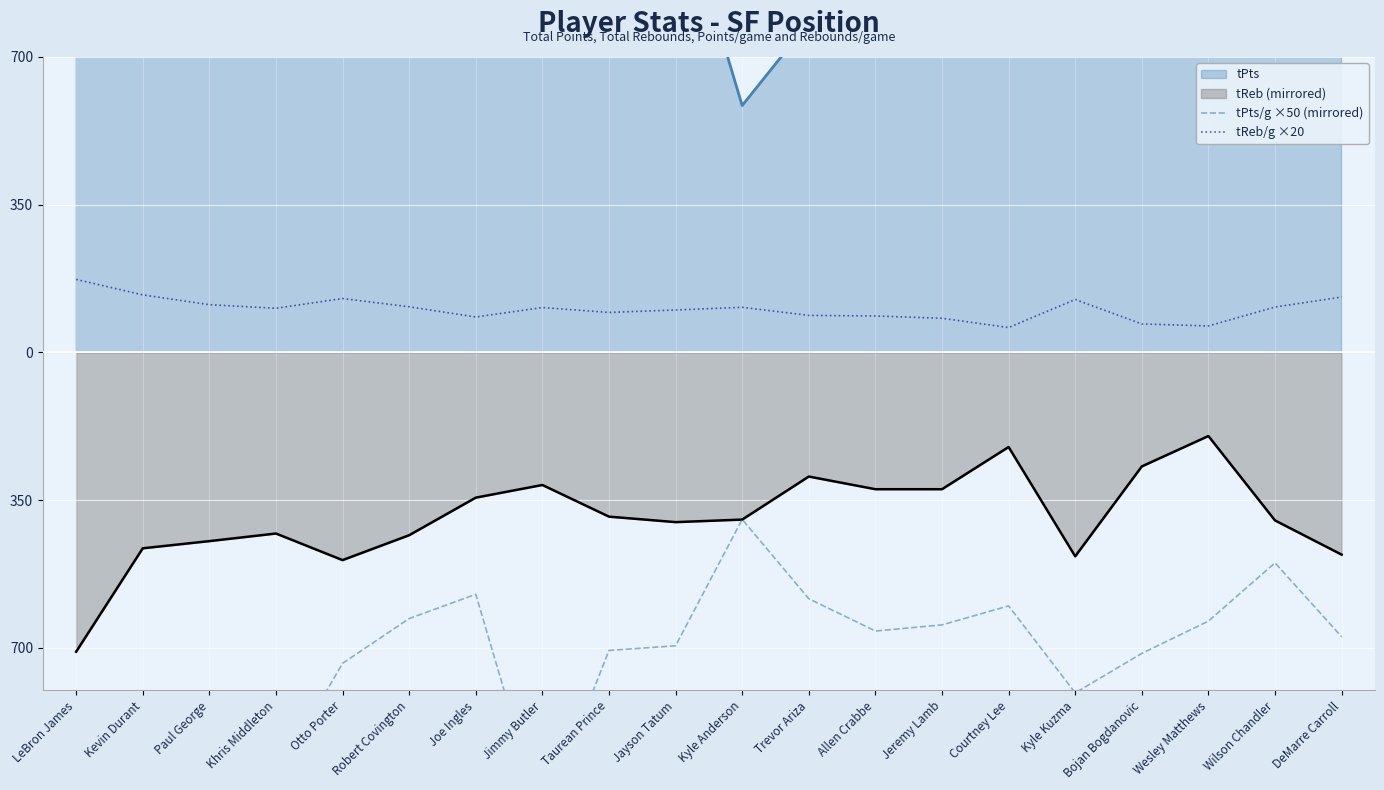

At which label is tReb/g ×20 closest to 116?

Paul George